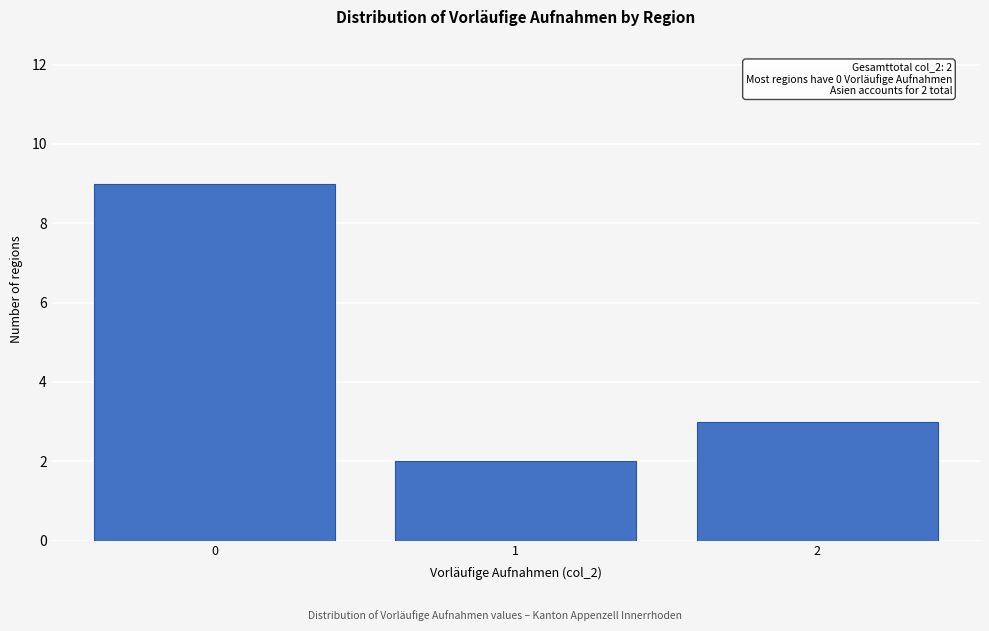

Which range on the x-axis has the tallest bar?

-0.5 to 0.5